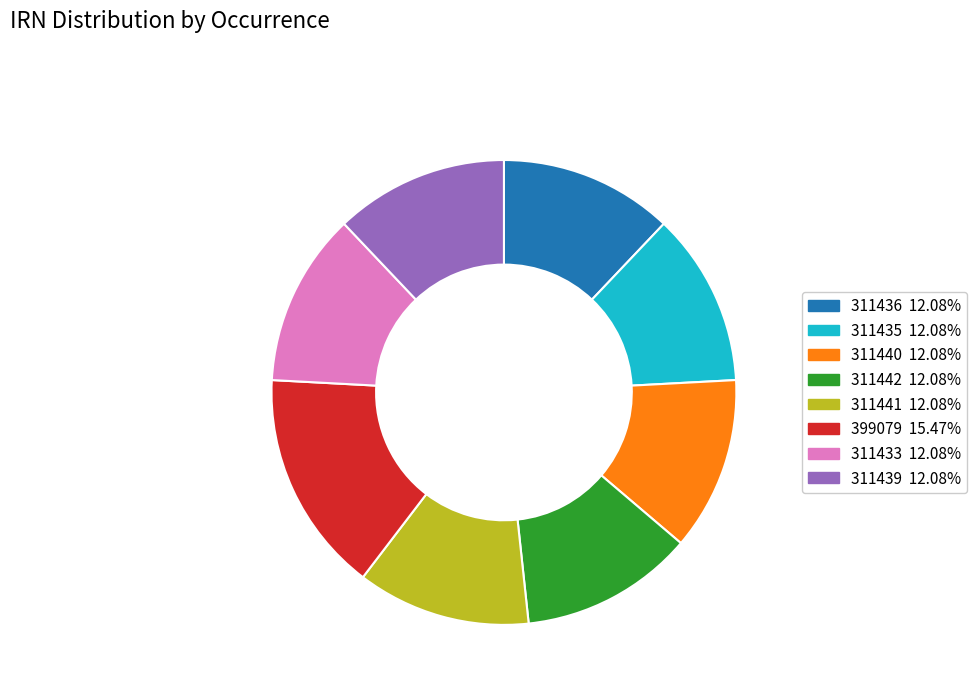

What is the largest slice in the pie chart?

399079